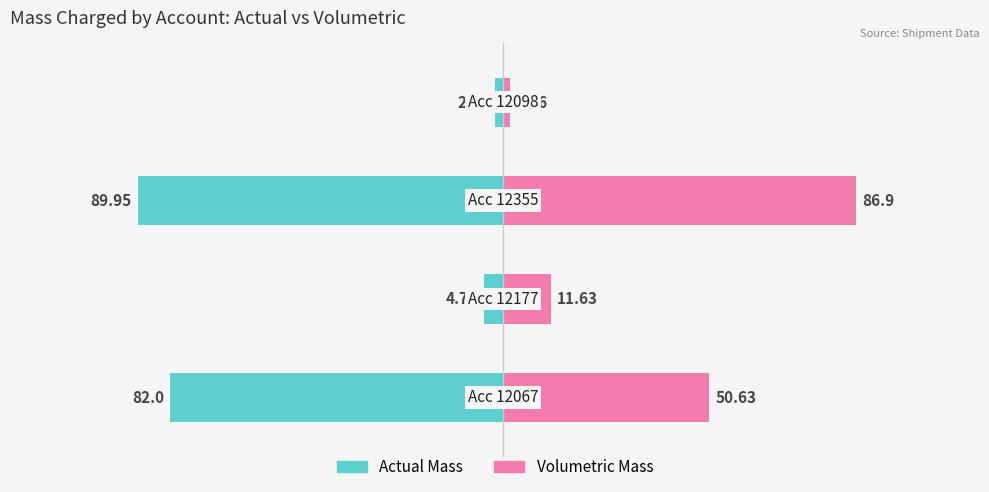

How many values in the Volumetric Mass series are below 50?

2